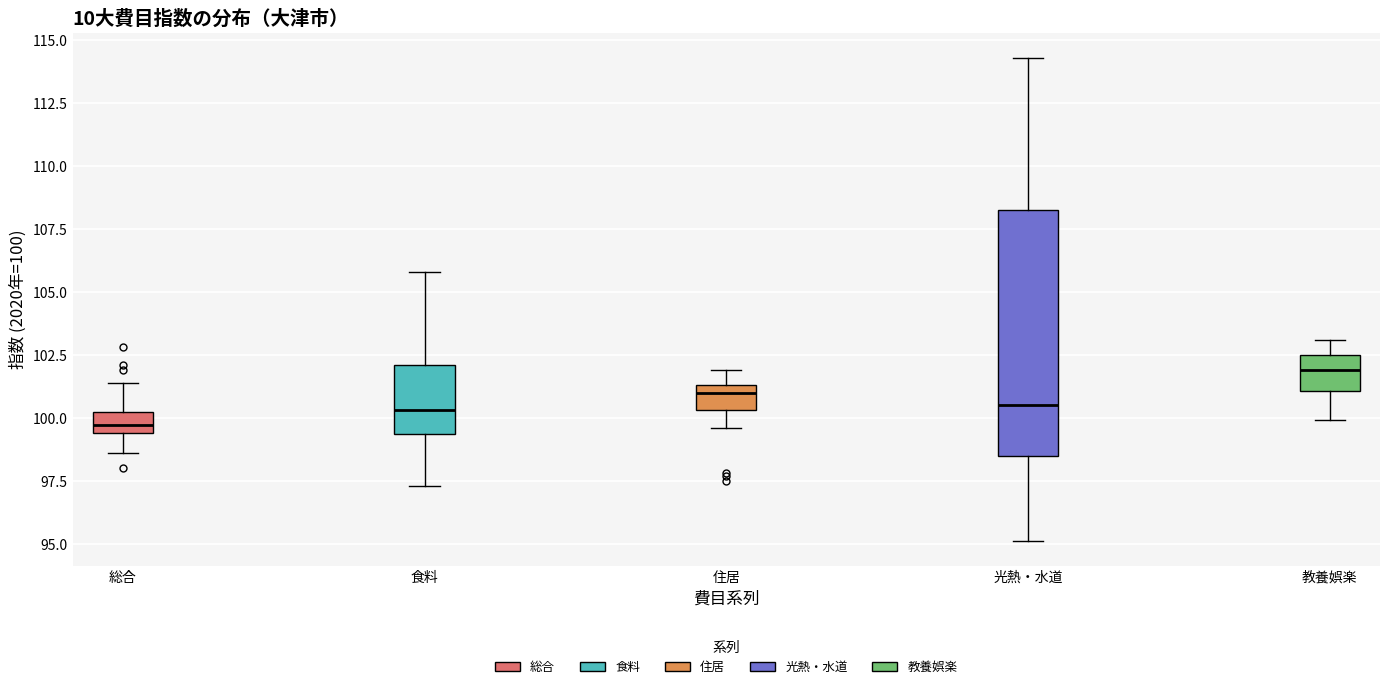

Reading left to right, transcribe this box plot: for each box, give where its median line is, the range the box spans, and where its two whiskers end, as read against the y-axis. The values are not printed on the chart, so give them approximately, as read against the axis.

総合: median 99.5 (inside the box), box 99.5 to 100.5, whiskers 98.5 to 101.5
食料: median 100.5, box 99.5 to 102.0, whiskers 97.5 to 106.0
住居: median 101.0, box 100.5 to 101.5, whiskers 99.5 to 102.0
光熱・水道: median 100.5, box 98.5 to 108.5, whiskers 95.0 to 114.5
教養娯楽: median 102.0, box 101.0 to 102.5, whiskers 100.0 to 103.0